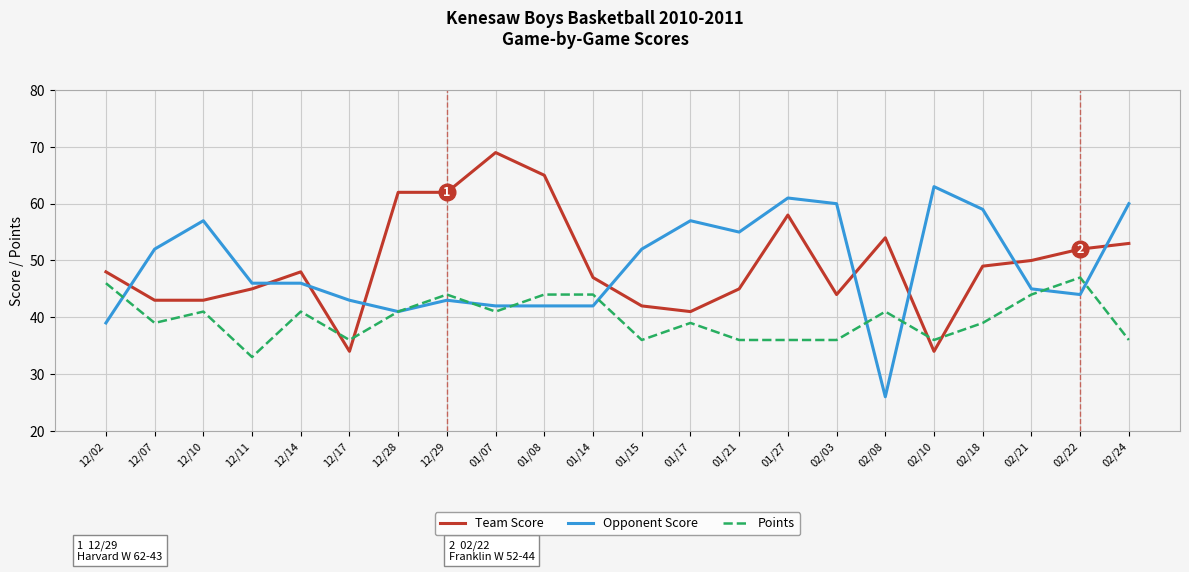

Reading left to right, list all the values displayed in this chart.

Team Score: 12/02=48	12/07=43	12/10=43	12/11=45	12/14=48	12/17=34	12/28=62	12/29=62	01/07=69	01/08=65	01/14=47	01/15=42	01/17=41	01/21=45	01/27=58	02/03=44	02/08=54	02/10=34	02/18=49	02/21=50	02/22=52	02/24=53
Opponent Score: 12/02=39	12/07=52	12/10=57	12/11=46	12/14=46	12/17=43	12/28=41	12/29=43	01/07=42	01/08=42	01/14=42	01/15=52	01/17=57	01/21=55	01/27=61	02/03=60	02/08=26	02/10=63	02/18=59	02/21=45	02/22=44	02/24=60
Points: 12/02=46	12/07=39	12/10=41	12/11=33	12/14=41	12/17=36	12/28=41	12/29=44	01/07=41	01/08=44	01/14=44	01/15=36	01/17=39	01/21=36	01/27=36	02/03=36	02/08=41	02/10=36	02/18=39	02/21=44	02/22=47	02/24=36